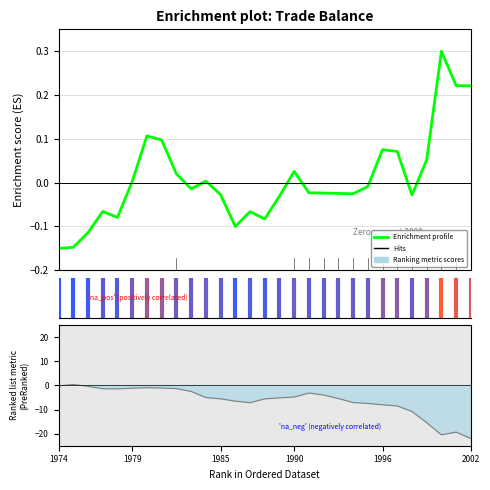

Is this an area chart (filled region under the line)?

No